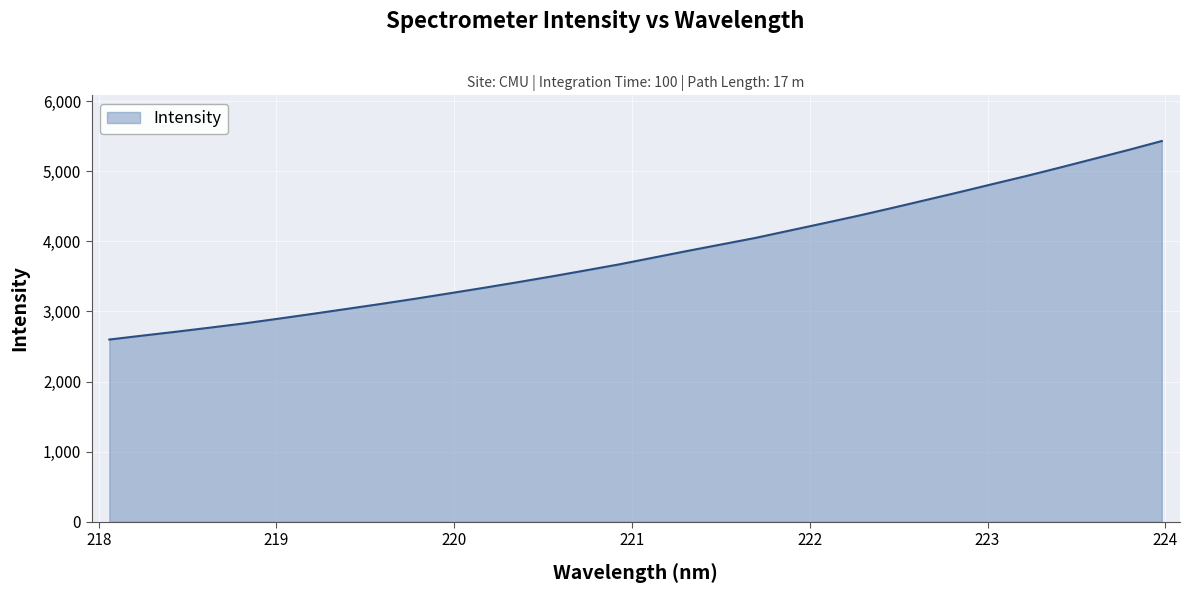

How many values are below 3765?

16